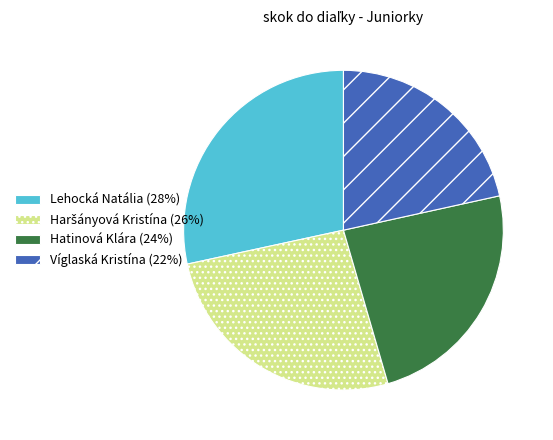

Is there a majority slice in this chart?

No